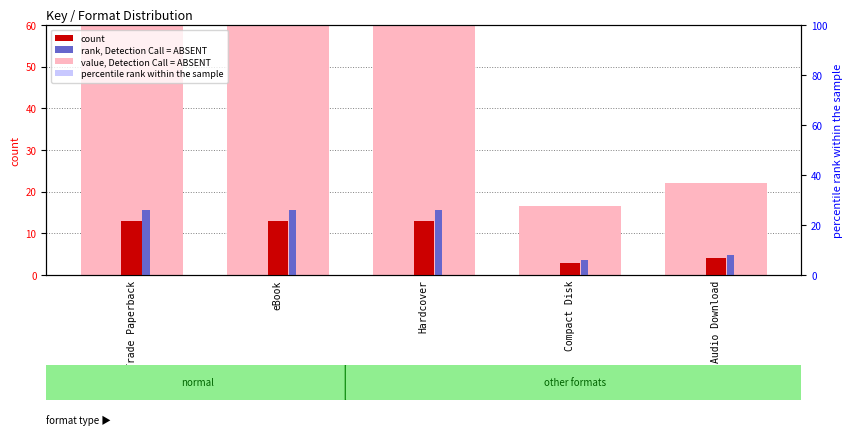

What is the smallest value displayed?

3.0